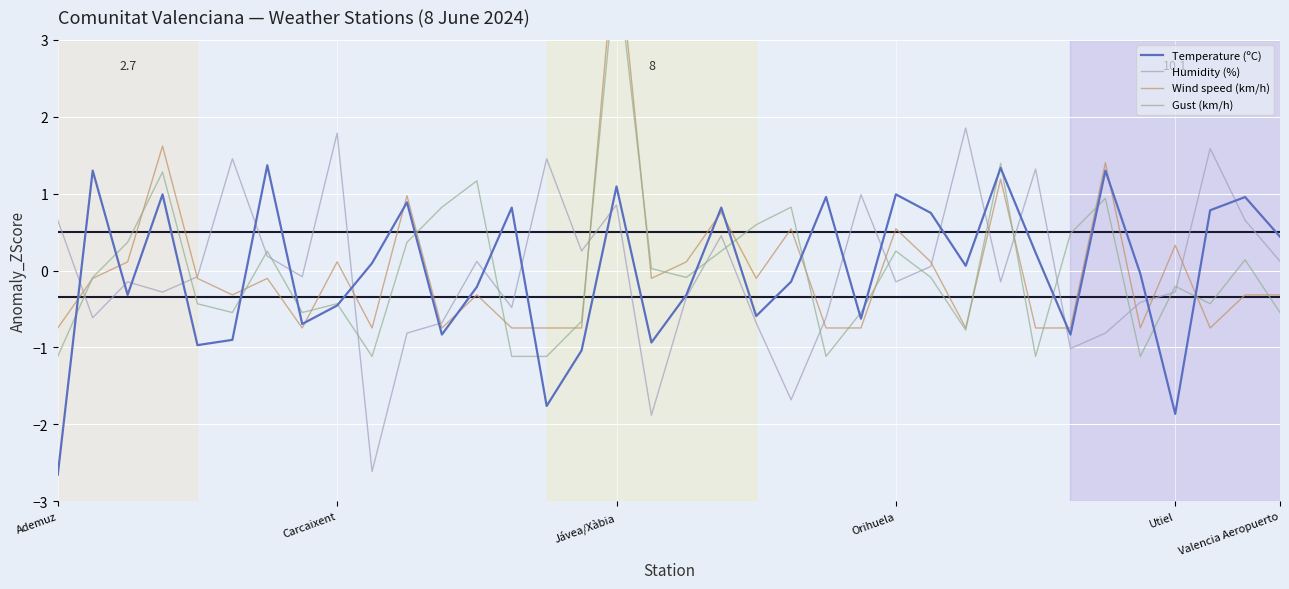

Reading left to right, list all the values displayed in this chart.

Temperature (ºC): -2.7	1.3	-0.3	1.0	-1.0	-0.9	1.4	-0.7	-0.5	0.1	0.9	-0.8	-0.2	0.8	-1.8	-1.0	1.1	-0.9	-0.3	0.8	-0.6	-0.1	1.0	-0.6	1.0	0.7	0.1	1.3	0.2	-0.8	1.3	-0.0	-1.9	0.8	1.0	0.4
Humidity (%): 0.7	-0.6	-0.1	-0.3	-0.1	1.5	0.2	-0.1	1.8	-2.6	-0.8	-0.7	0.1	-0.5	1.5	0.3	0.9	-1.9	-0.3	0.5	-0.7	-1.7	-0.6	1.0	-0.1	0.1	1.9	-0.1	1.3	-1.0	-0.8	-0.4	-0.3	1.6	0.7	0.1
Wind speed (km/h): -0.7	-0.1	0.1	1.6	-0.1	-0.3	-0.1	-0.7	0.1	-0.7	1.0	-0.7	-0.3	-0.7	-0.7	-0.7	4.4	-0.1	0.1	0.8	-0.1	0.5	-0.7	-0.7	0.5	0.1	-0.7	1.2	-0.7	-0.7	1.4	-0.7	0.3	-0.7	-0.3	-0.3
Gust (km/h): -1.1	-0.1	0.4	1.3	-0.4	-0.5	0.3	-0.5	-0.4	-1.1	0.4	0.8	1.2	-1.1	-1.1	-0.7	4.0	0.0	-0.1	0.3	0.6	0.8	-1.1	-0.5	0.3	-0.1	-0.8	1.4	-1.1	0.5	0.9	-1.1	-0.2	-0.4	0.1	-0.5